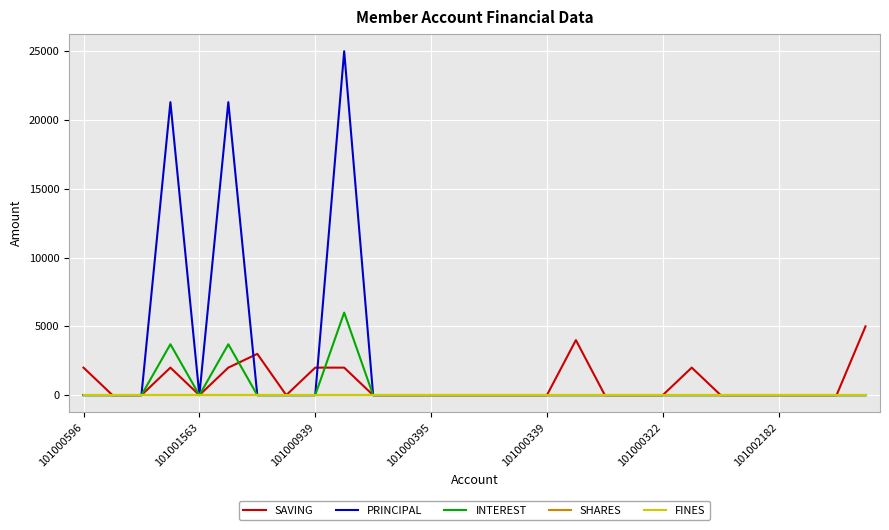

True or false: SAVING and PRINCIPAL intersect in this chart.

True